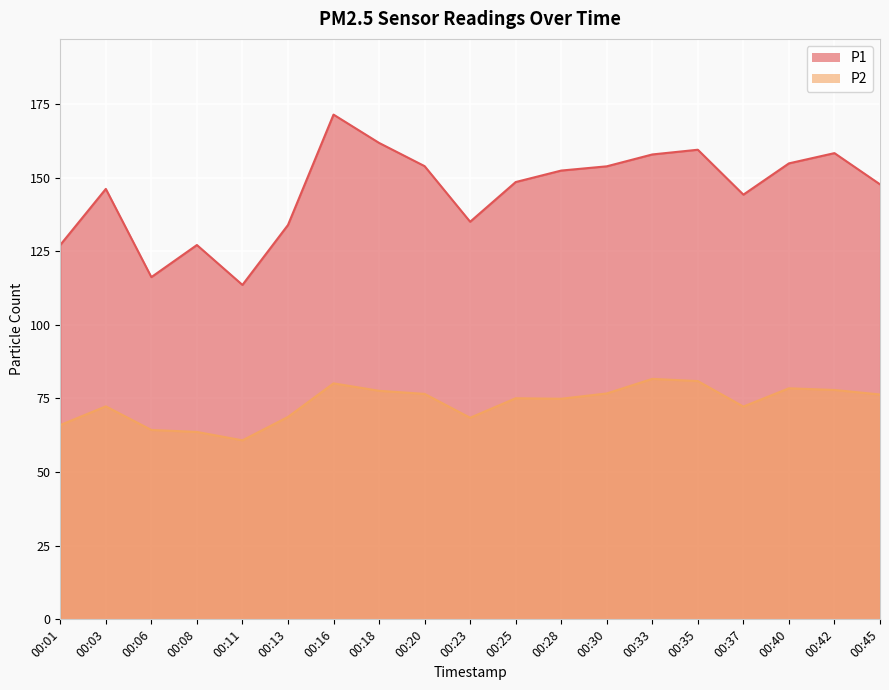

What is the average value of the P1 series?

145.4